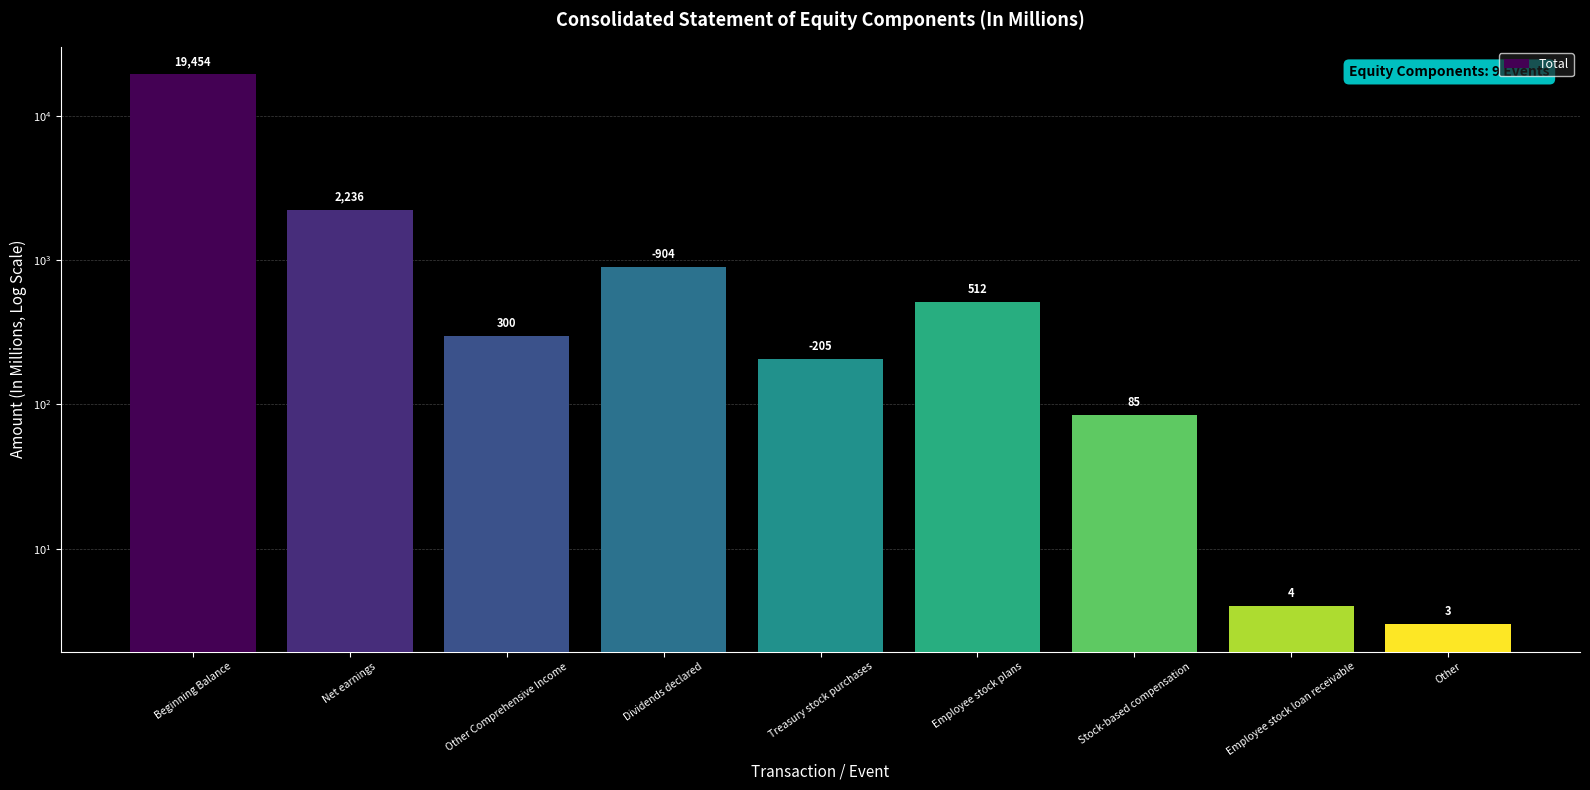

Which label corresponds to the largest value in the chart?

Beginning Balance